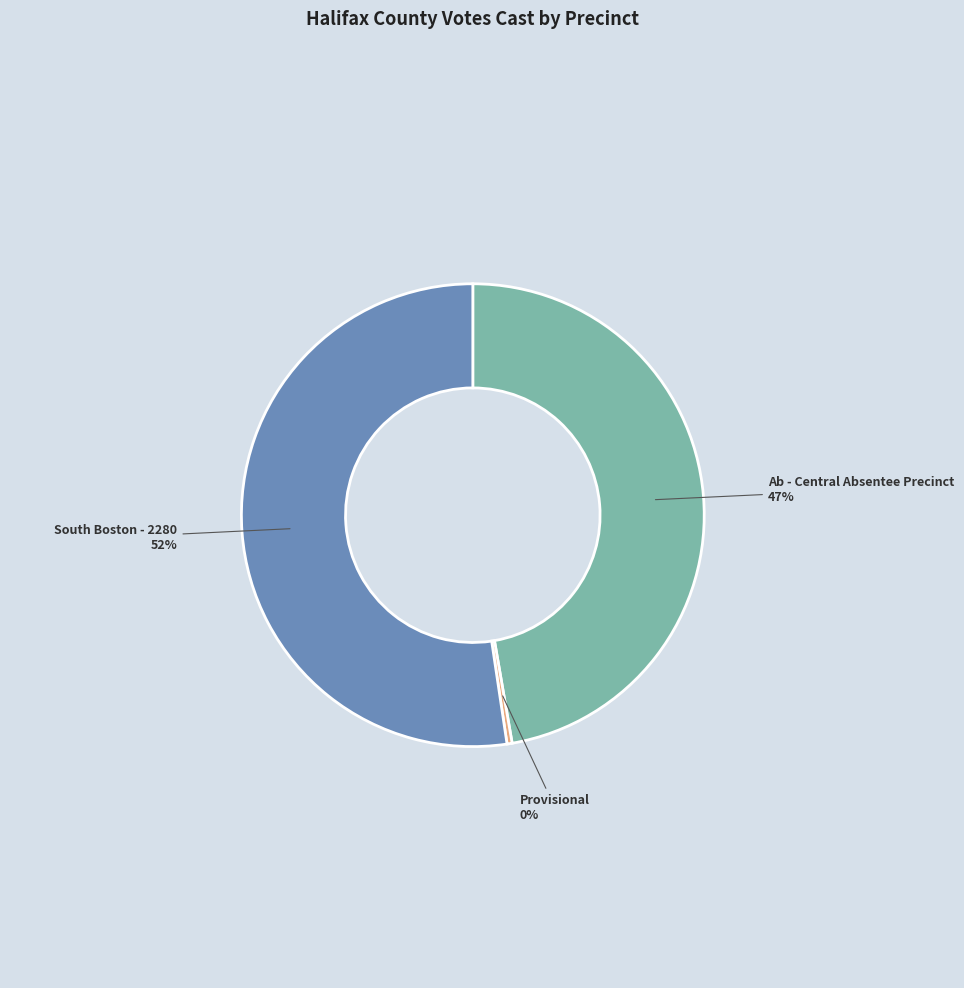

To the nearest percent, what is the difference between the Ab - Central Absentee Precinct and South Boston - 2280 slice percentages?

5%